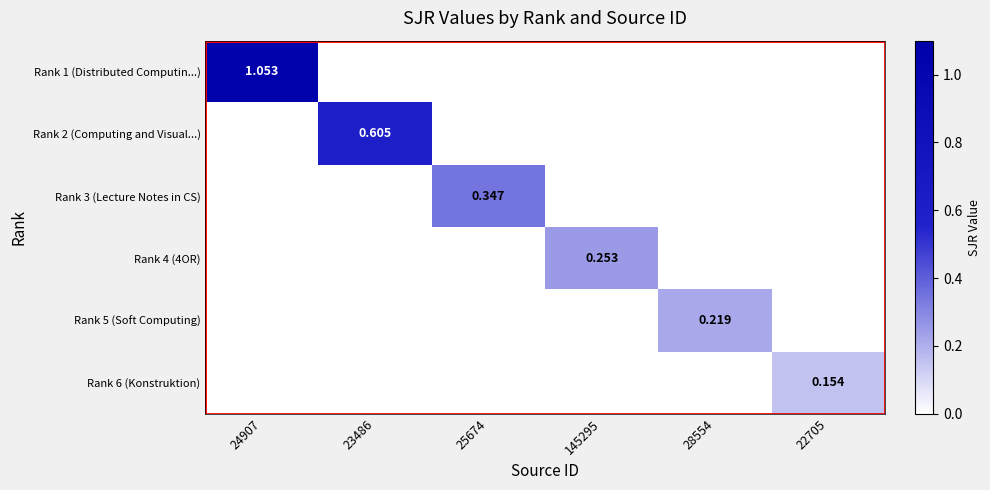

True or false: Rank 1 (Distributed Computin...) has a value of 1.1 at 24907.

True